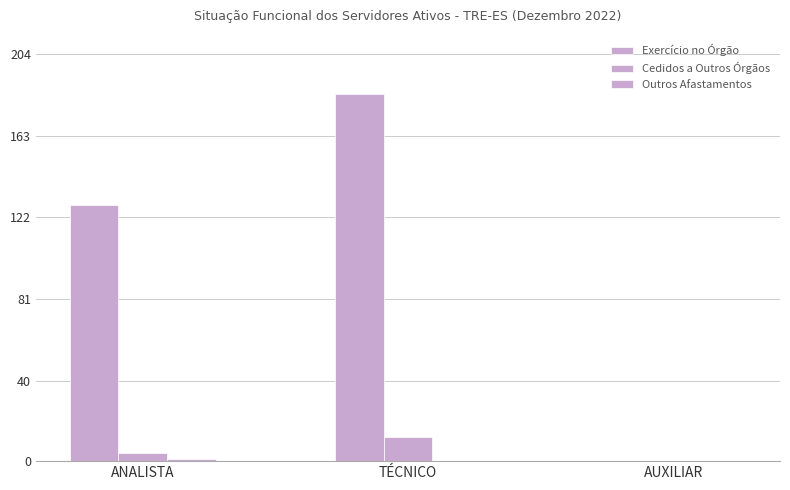

List the labels in order of Cedidos a Outros Órgãos value, largest first.

TÉCNICO, ANALISTA, AUXILIAR